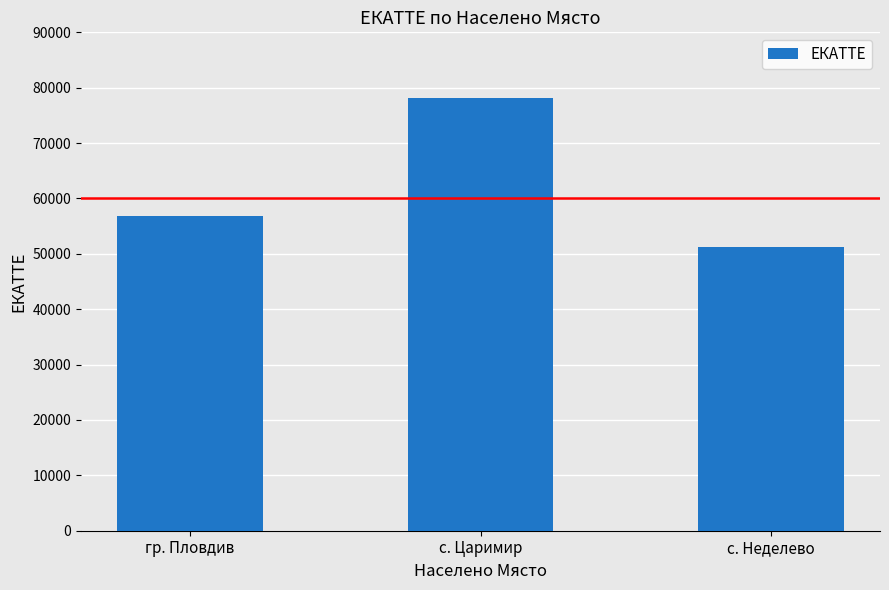

What is the minimum value shown in the chart?

51305